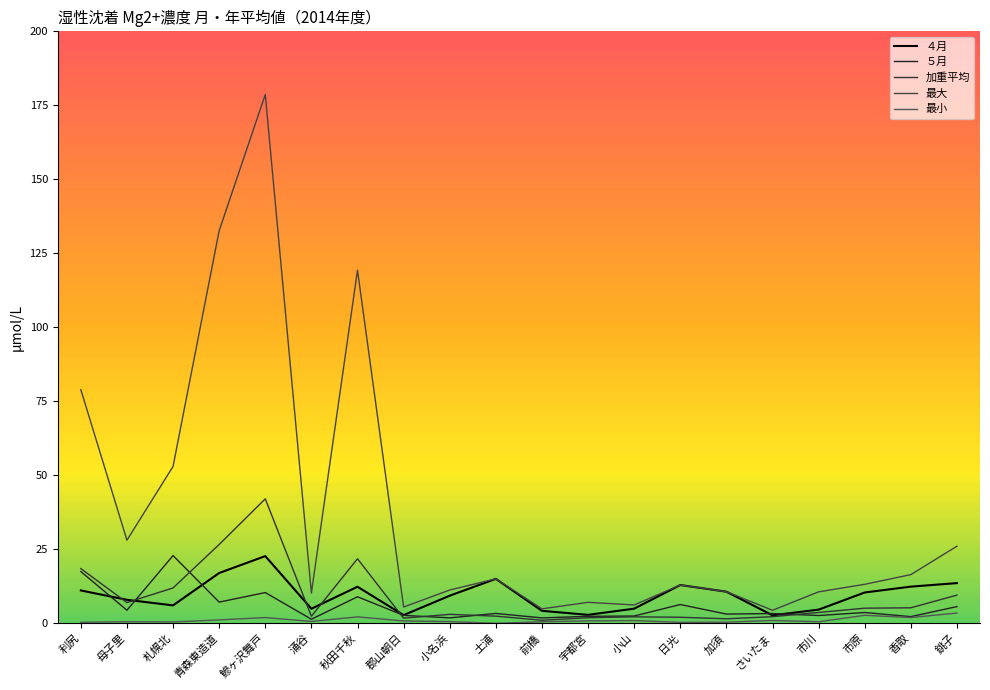

What is the highest value of the 最小 series?

3.5